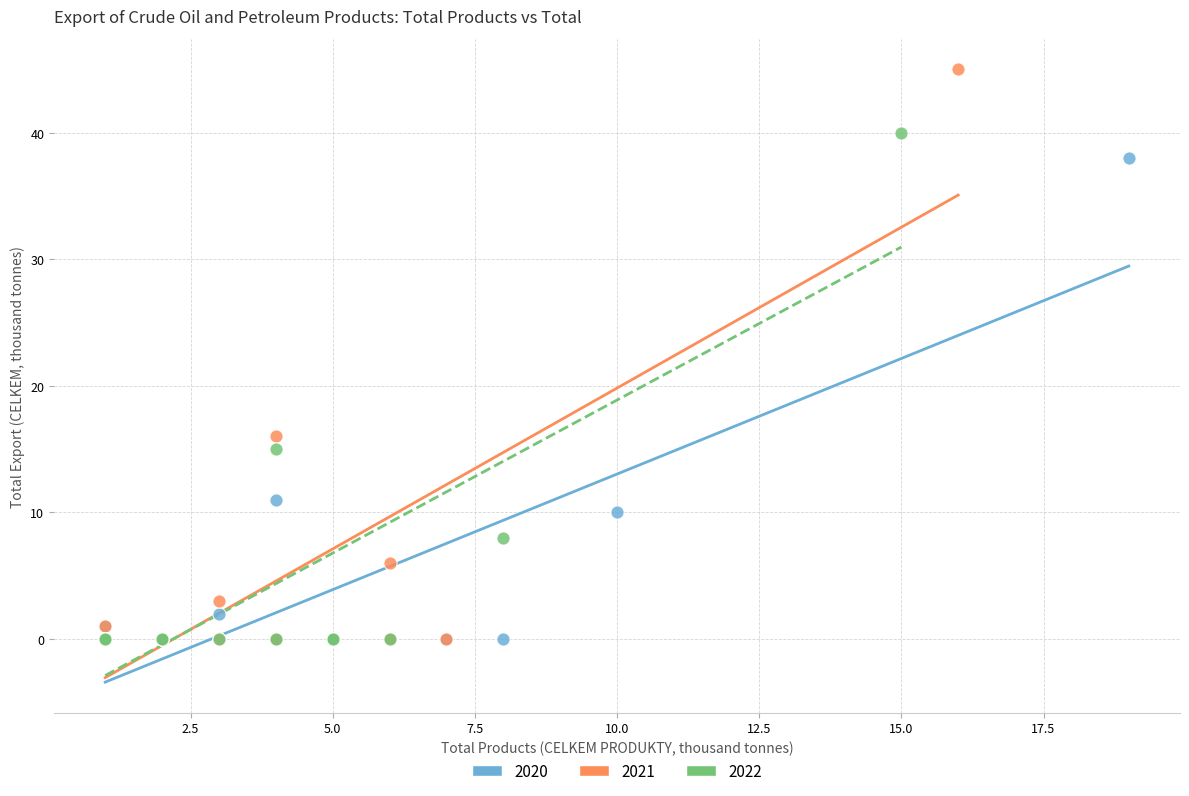

Which series contains the highest Y value?

2021